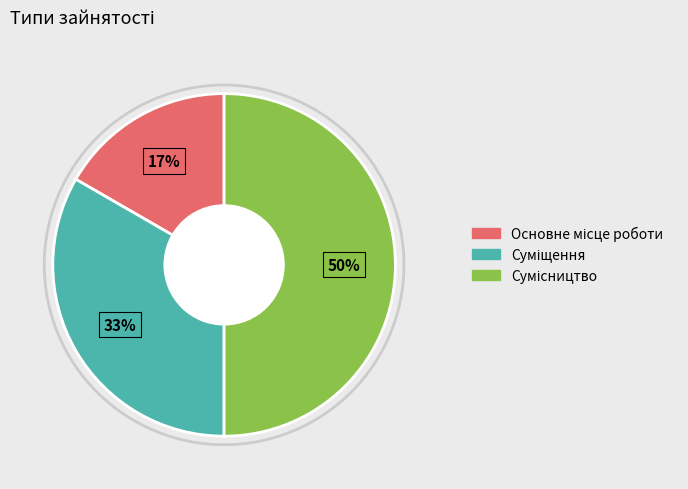

To the nearest percent, what is the difference between the largest and smallest slice percentages?

33%